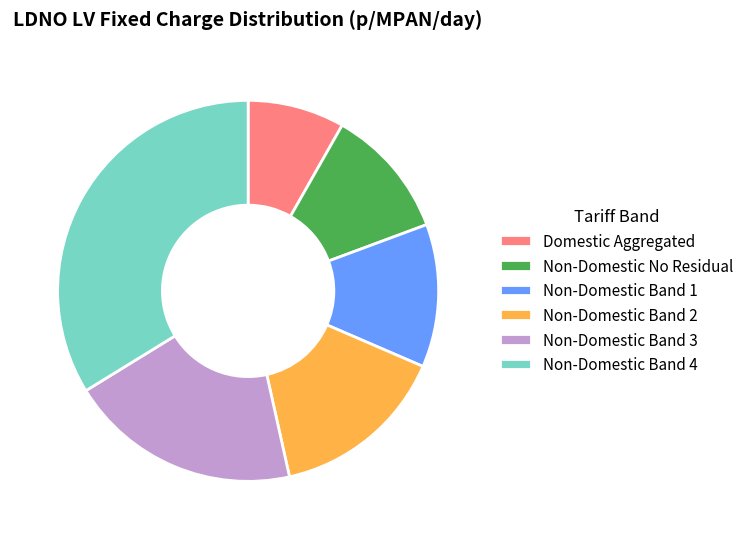

Do Non-Domestic Band 3 and Non-Domestic No Residual together represent more than half of the pie?

No